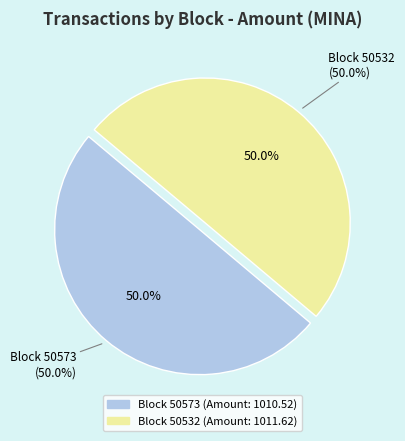

What is the majority slice?

50532